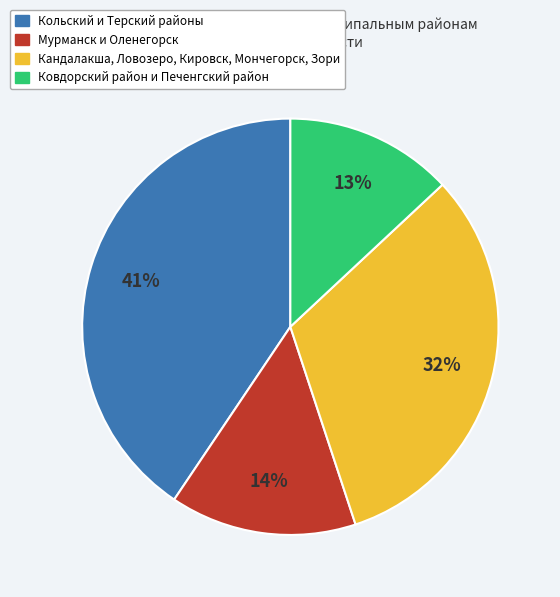

Approximately how many times larger is the value at Кольский и Терский районы compared to Кандалакша, Ловозеро, Кировск, Мончегорск, Зори?

1.3